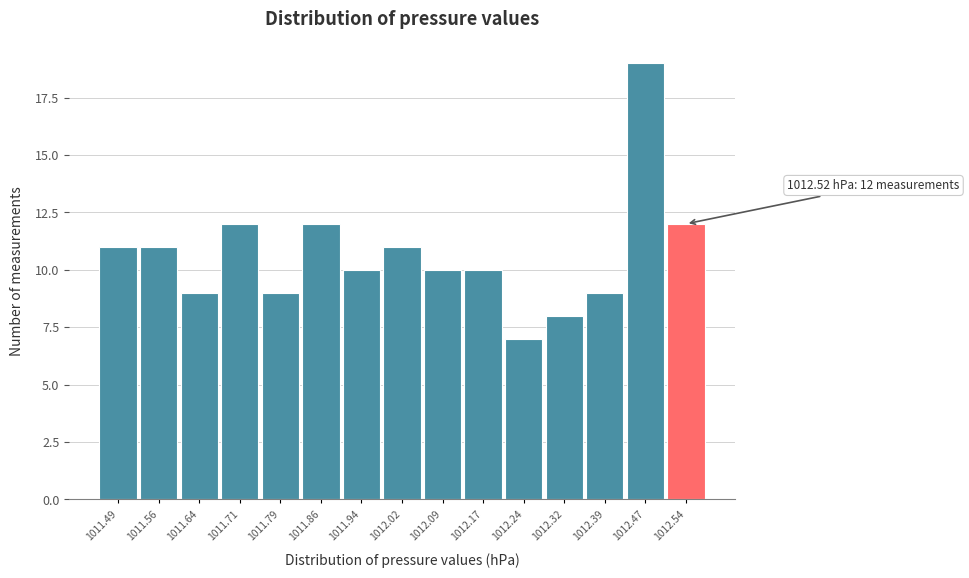

Which range on the x-axis has the tallest bar?

1012.43 to 1012.50